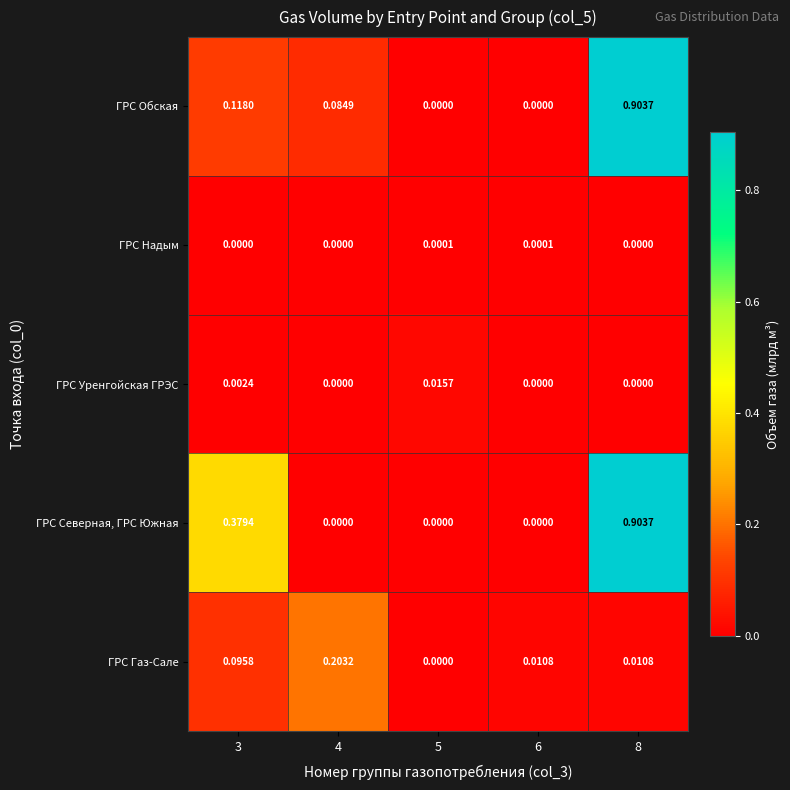

Is the value of ГРС Обская at 4 greater than the value of ГРС Уренгойская ГРЭС at 4?

Yes